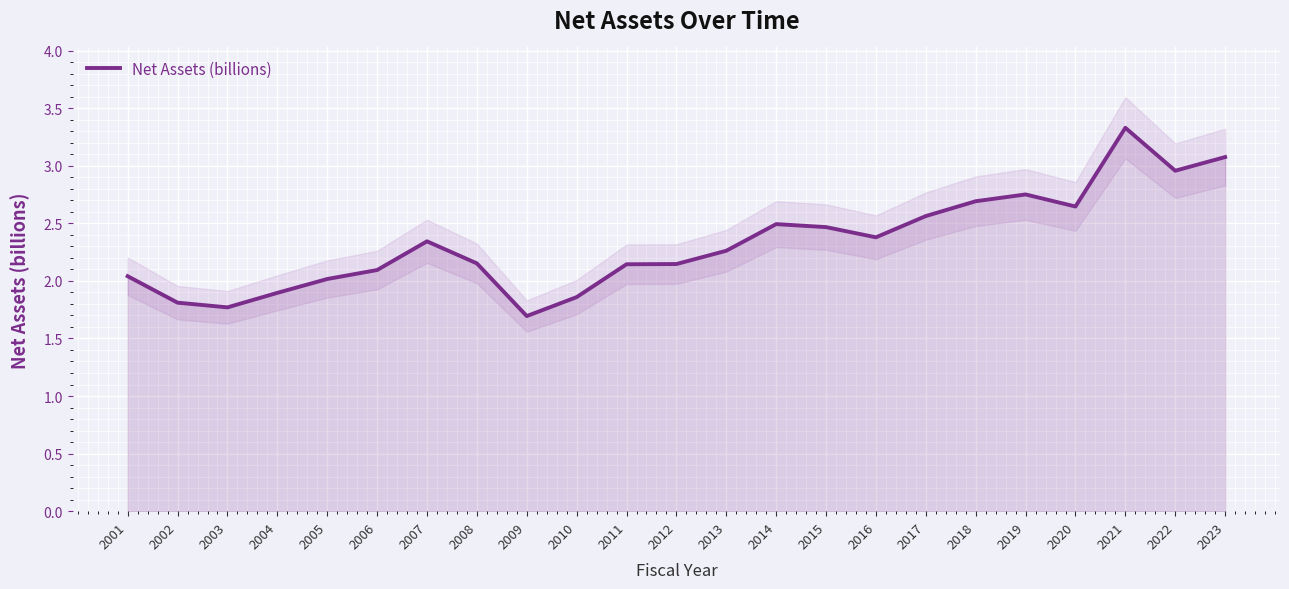

What is the sum of the values at 2003 and 2016?

4.1